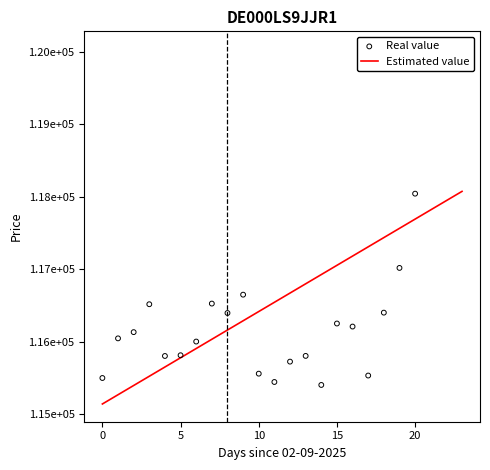

Which series contains the lowest Y value?

Estimated value